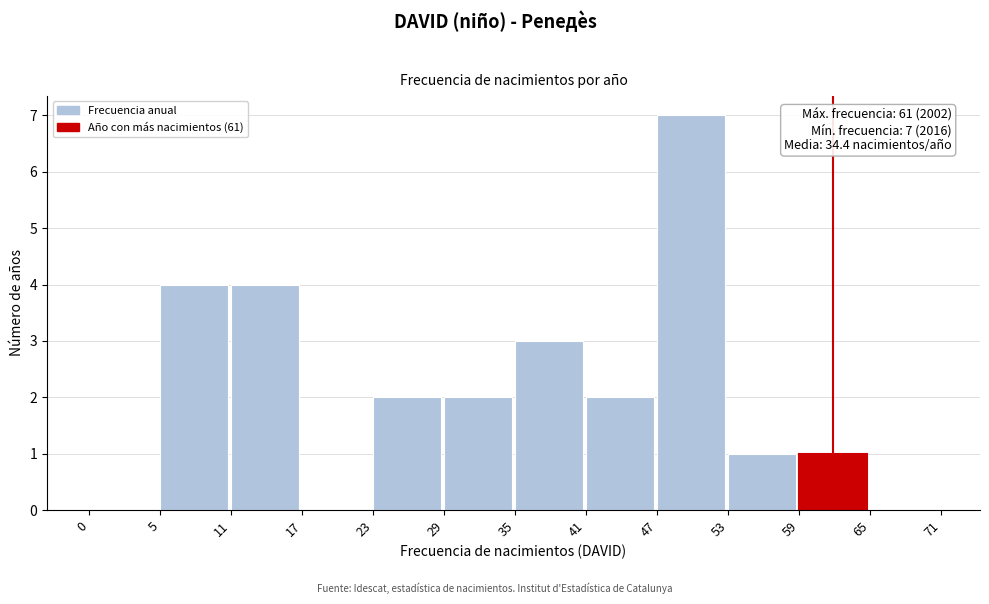

Reading left to right, what are all the values shown in this chart?

0=0	5=4	11=4	17=0	23=2	29=2	35=3	41=2	47=7	53=1	59=1	65=0